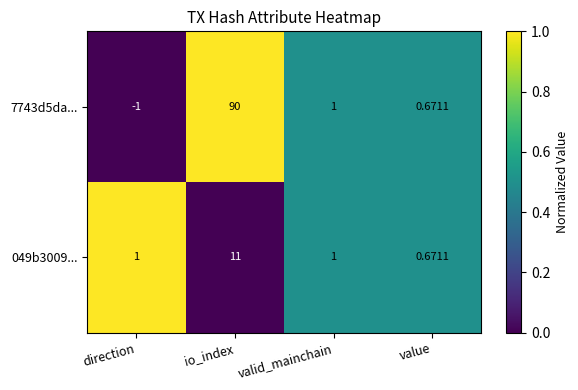

Where is 7743d5da... nearest to the value 44?

valid_mainchain